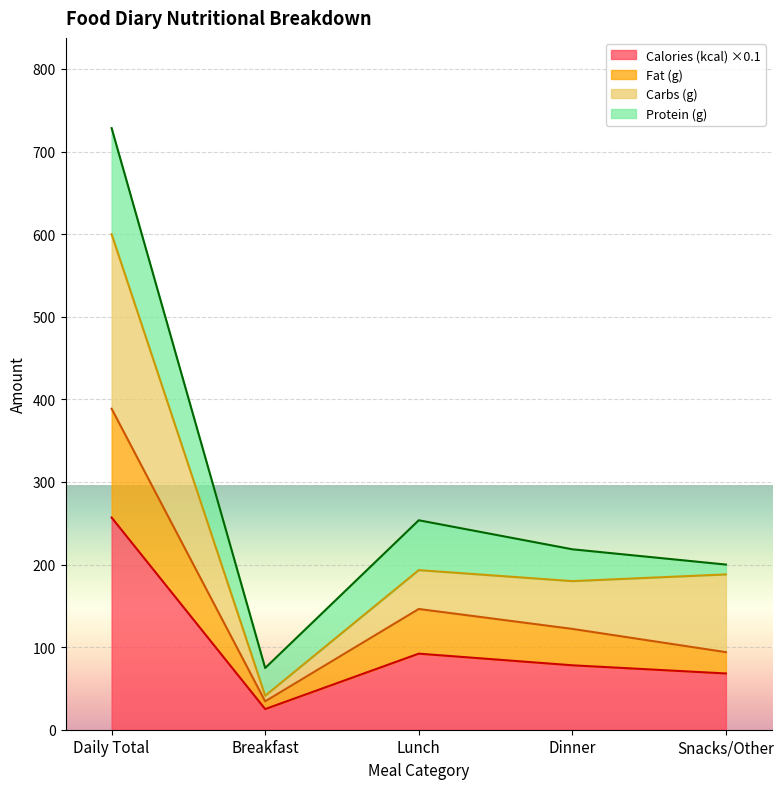

Which category has the highest value in the Calories (kcal) ×0.1 series?

Daily Total